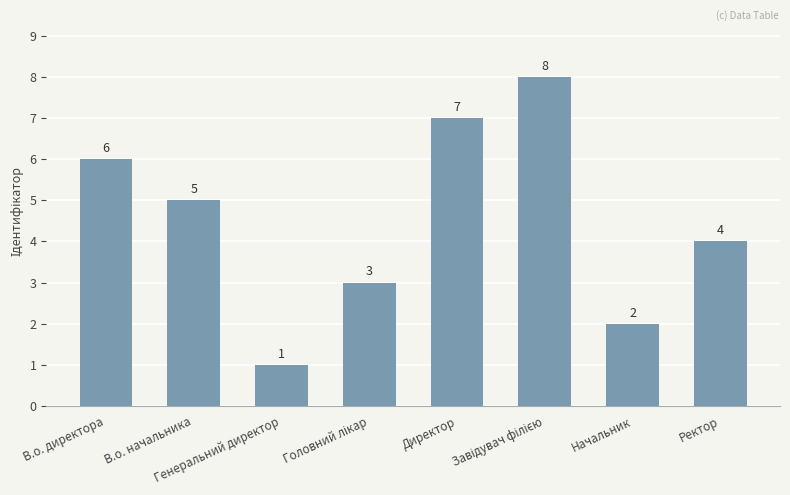

What is the difference between the maximum and minimum values?

7